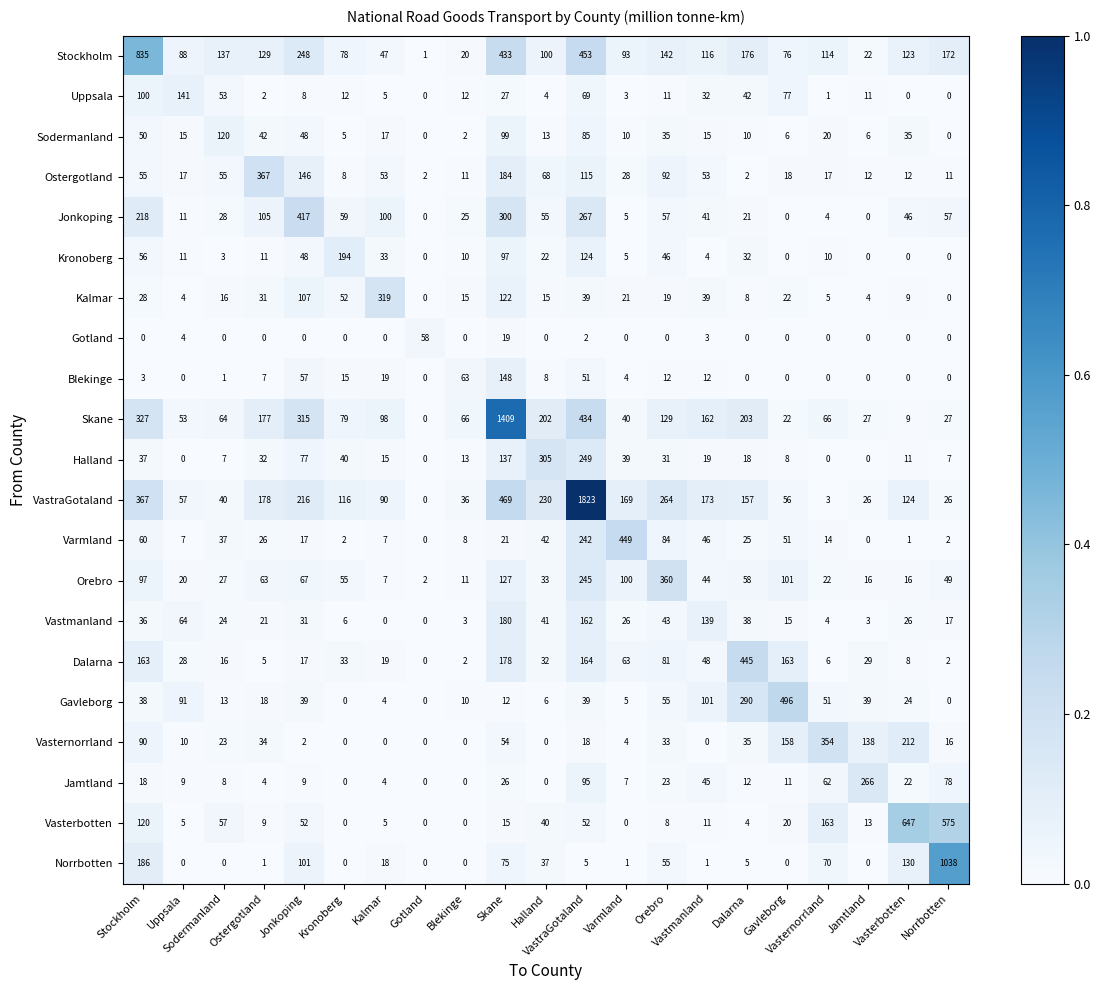

How many distinct data groups are displayed?

21